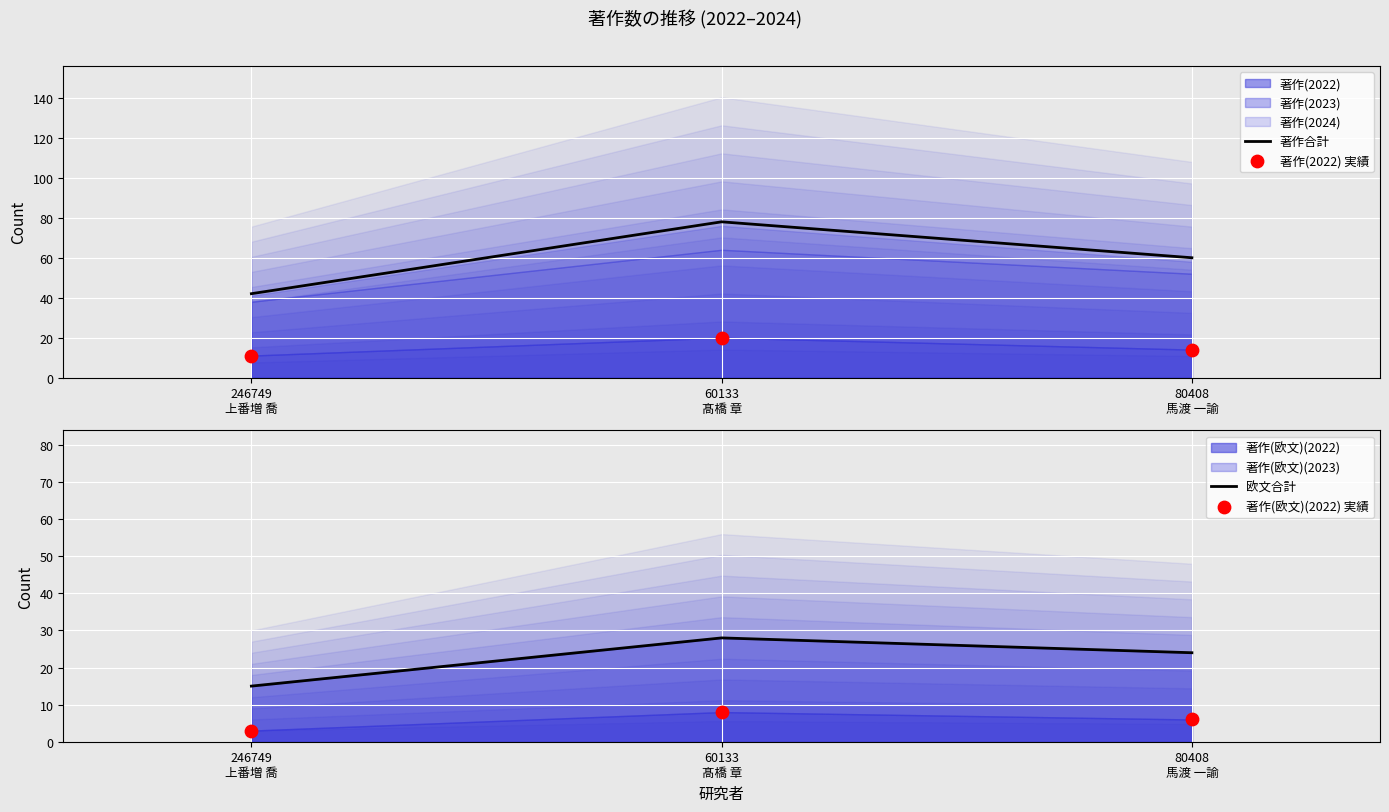

What is the total value across all series at 246749
上番増 喬?

71